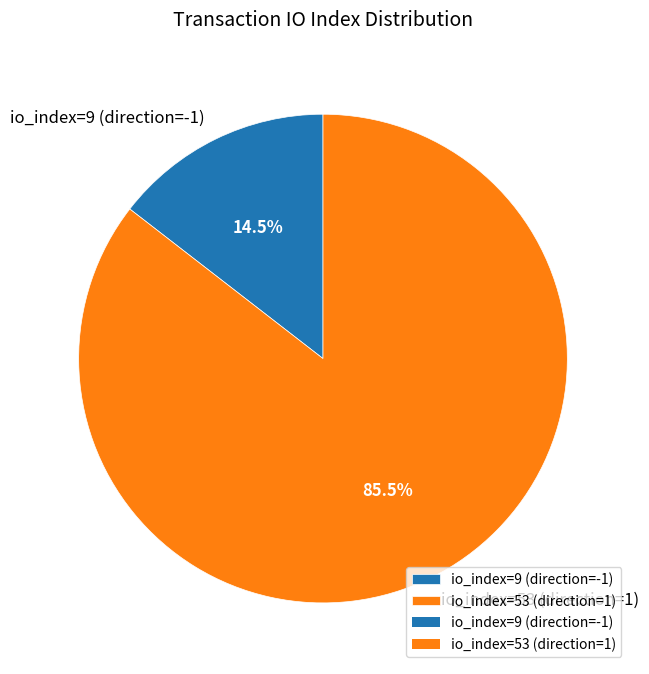

How many slices are in this pie chart?

2